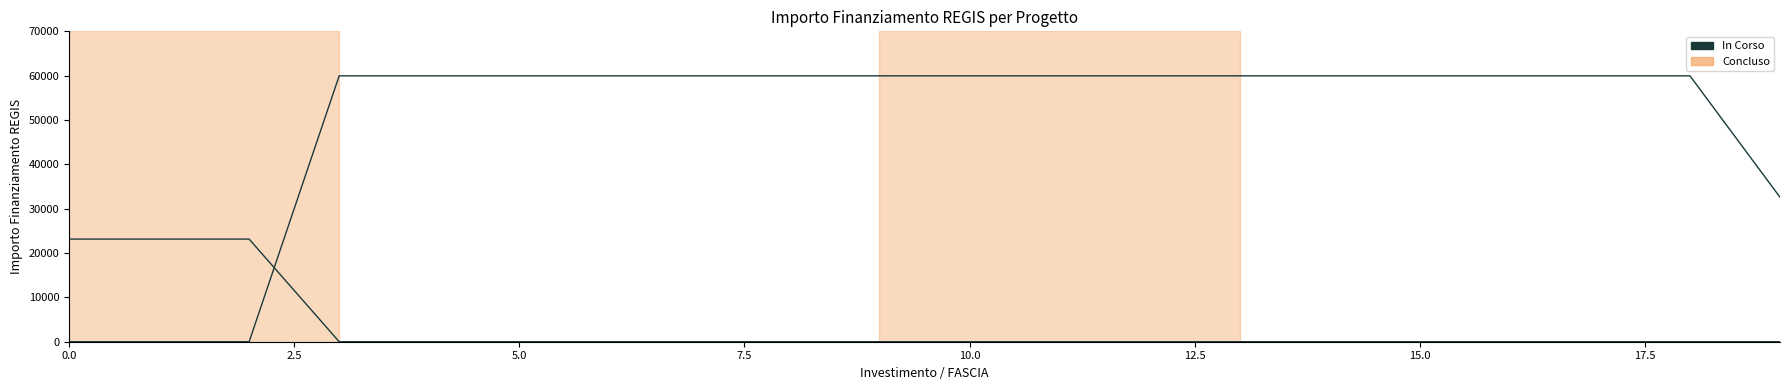

How many lines are shown in the chart?

2